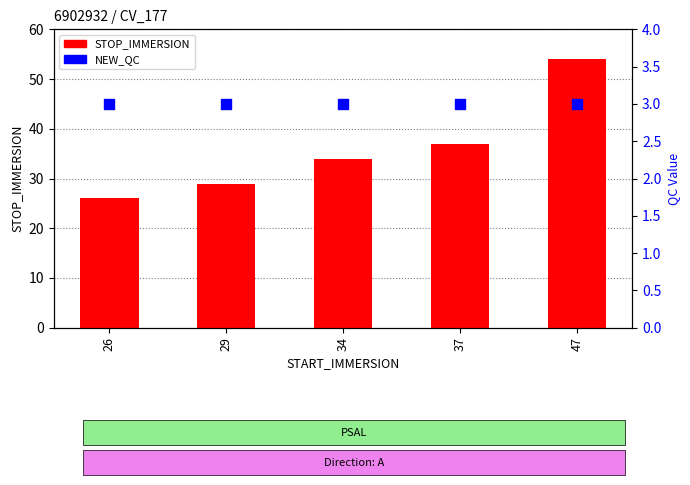

Which series has the largest total across all categories?

STOP_IMMERSION